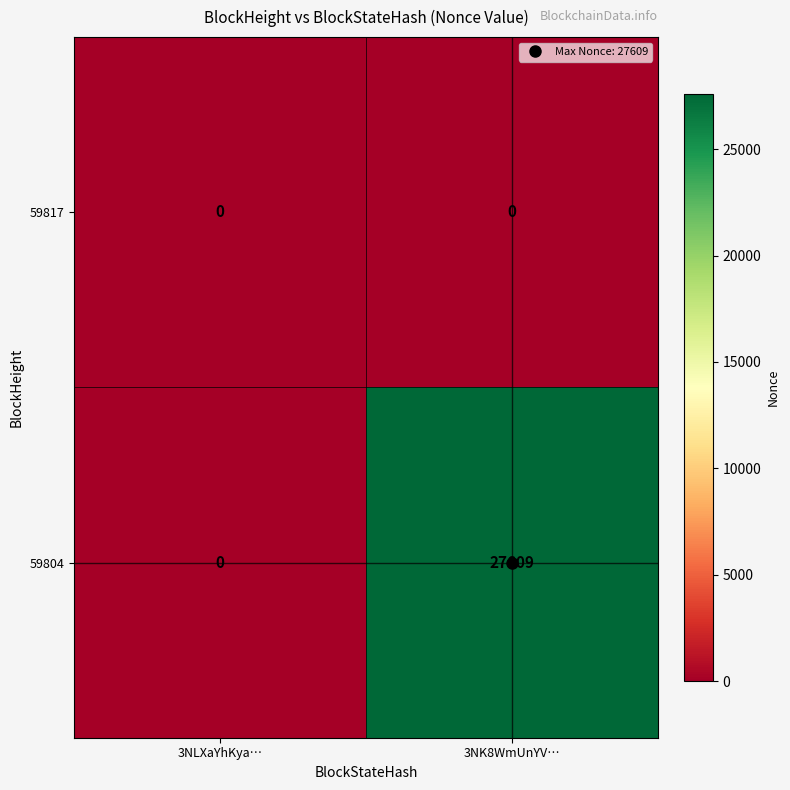

Count the number of categories in the chart.

2